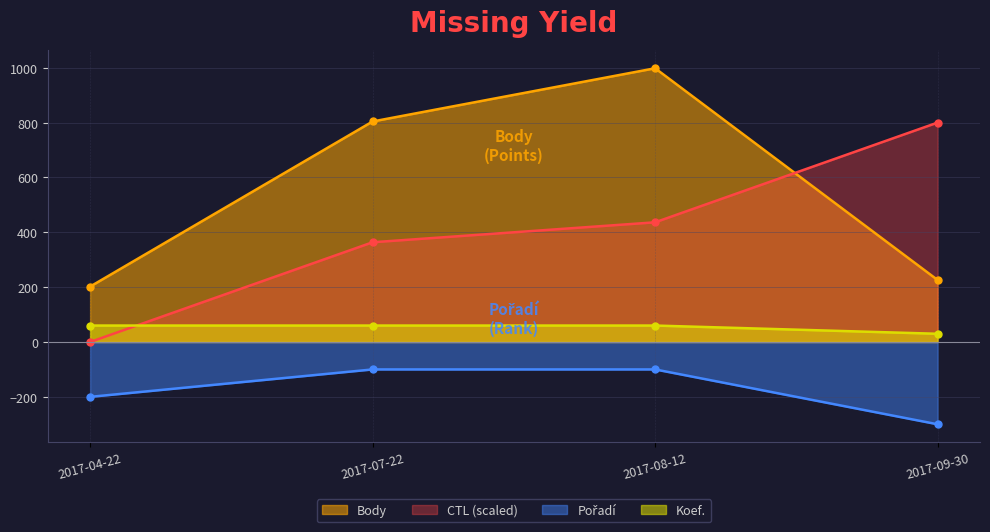

True or false: Koef. has more than 1 points higher than both neighbors.

False